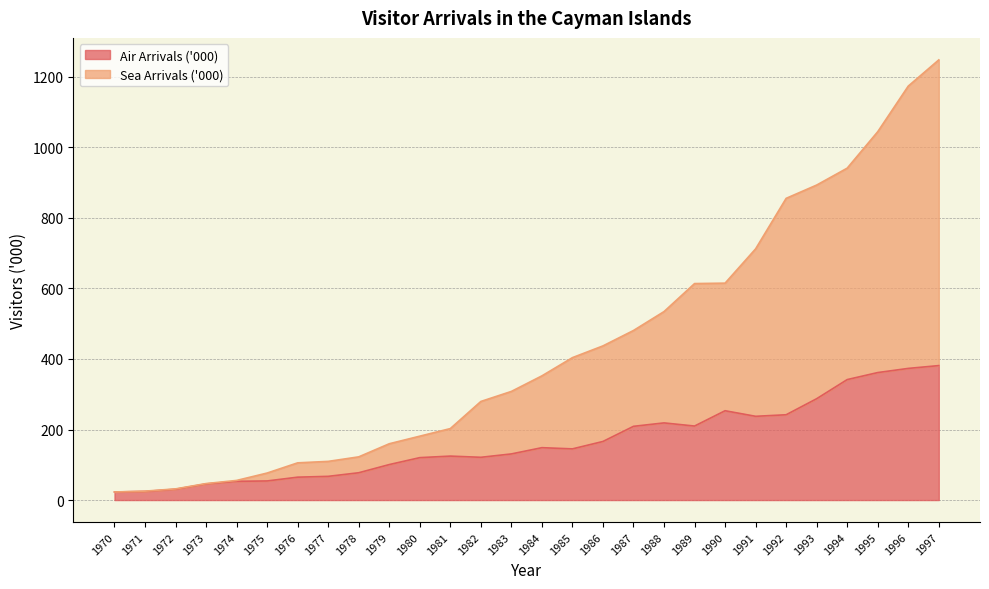

Where does the Air Arrivals ('000) series first go above 145?

1984